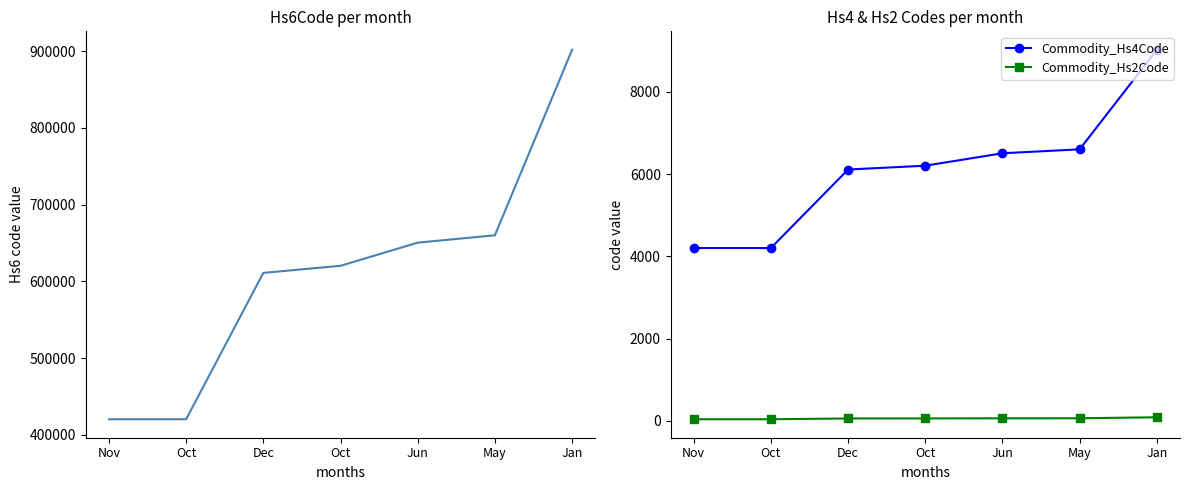

What is the spread (max minus min) of values at Oct?

420250